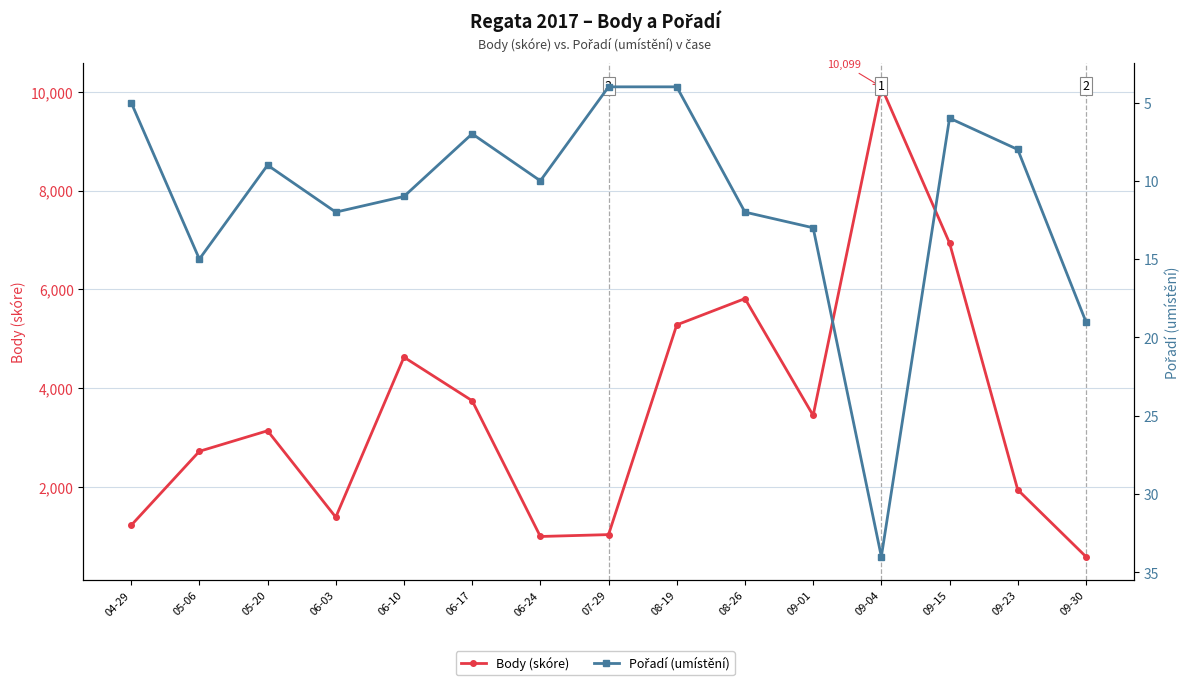

In Body (skóre), how many points are higher than both neighbors (excluding endpoints)?

4